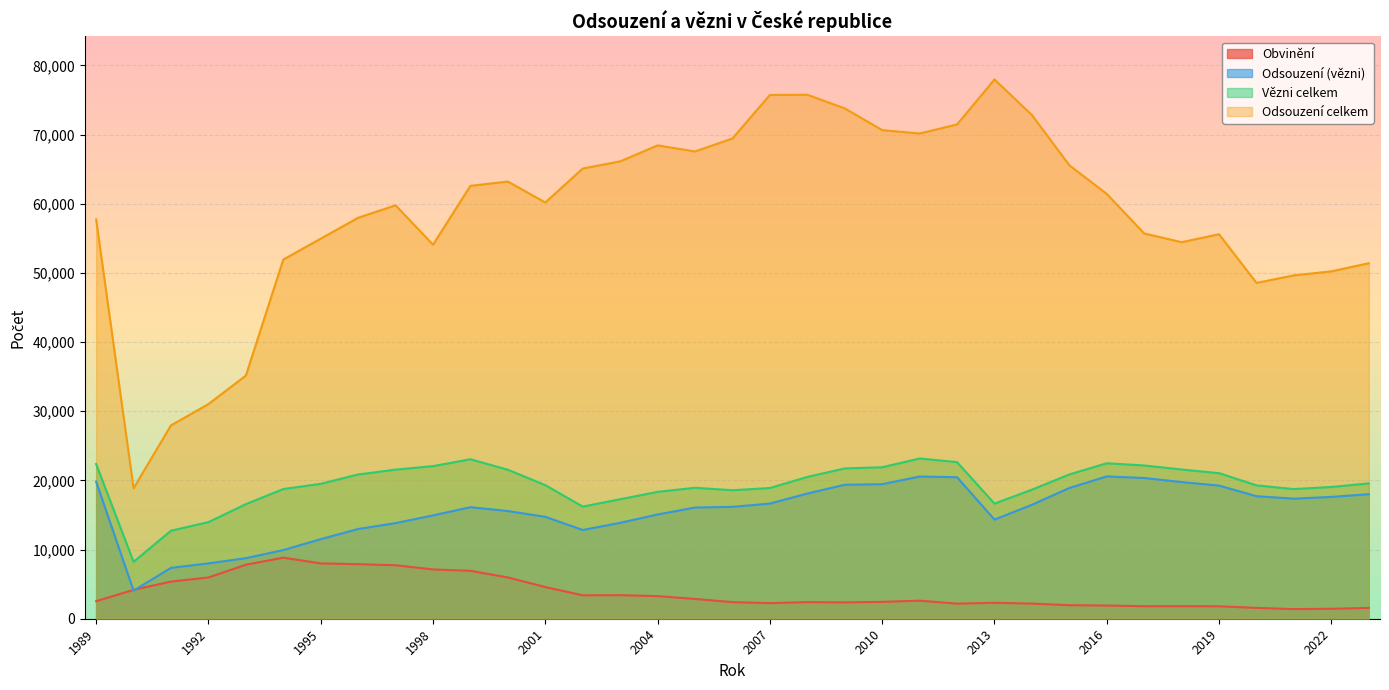

Which series changed the most between 1997 and 2003?

Odsouzení celkem